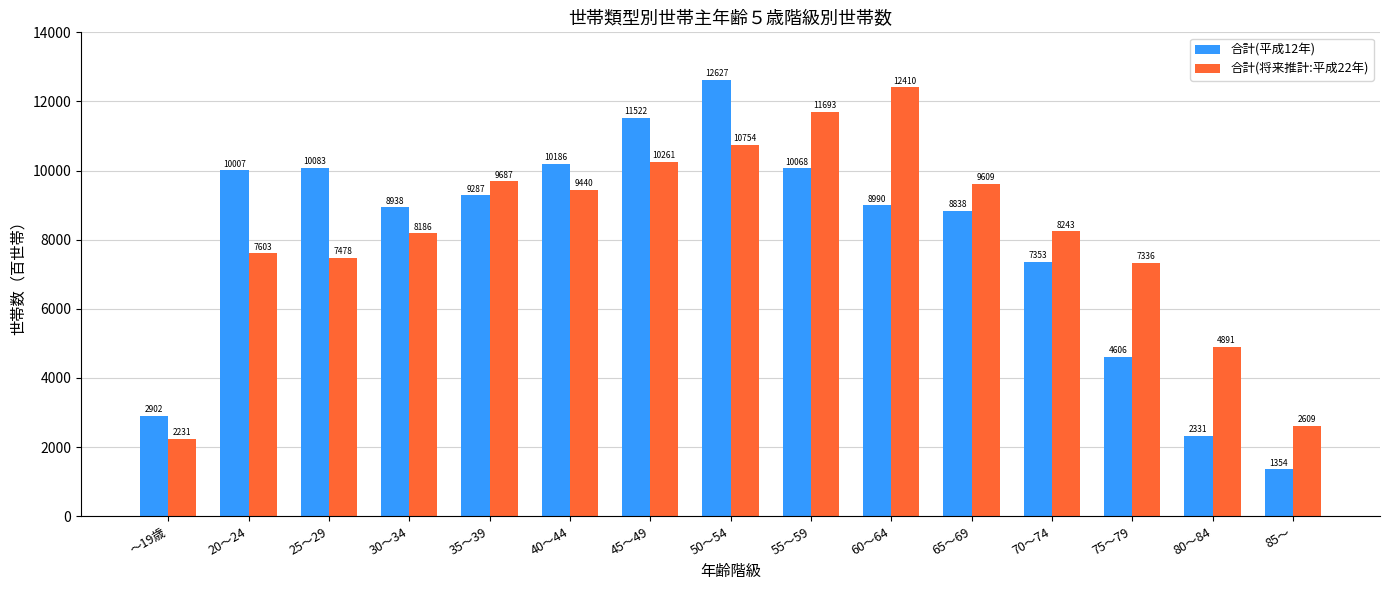

Which series has the largest total across all categories?

合計(将来推計:平成22年)